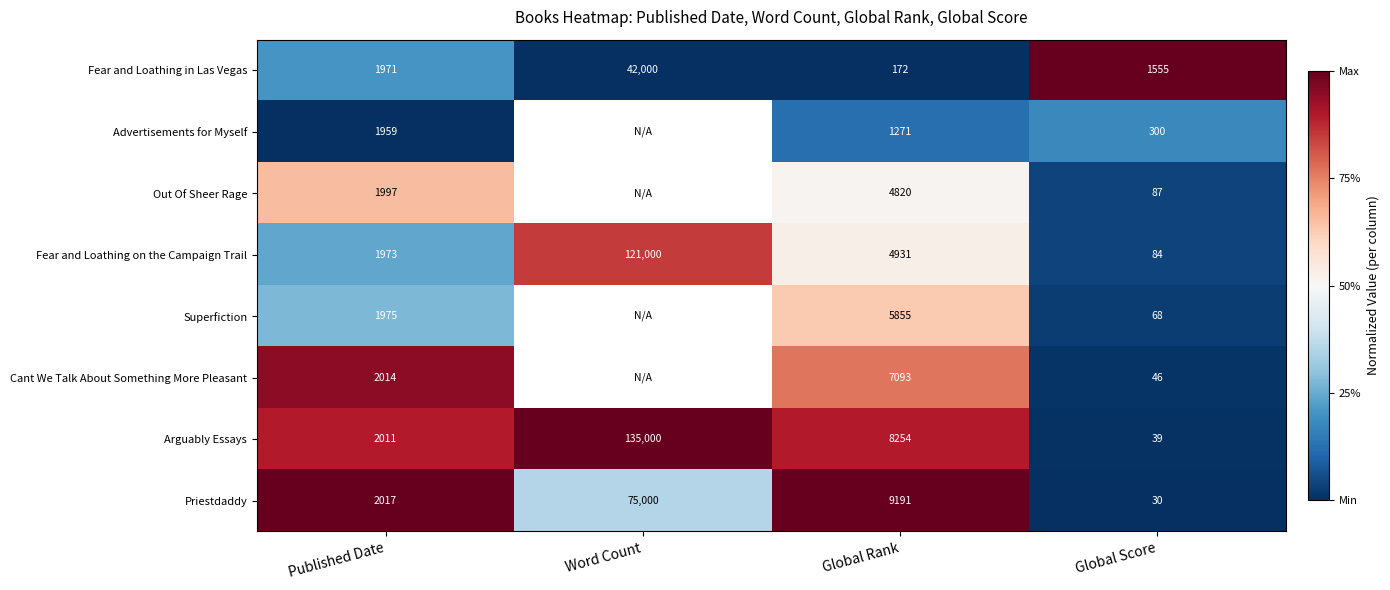

The Priestdaddy series shows 0.2 at Word Count. True or false?

False